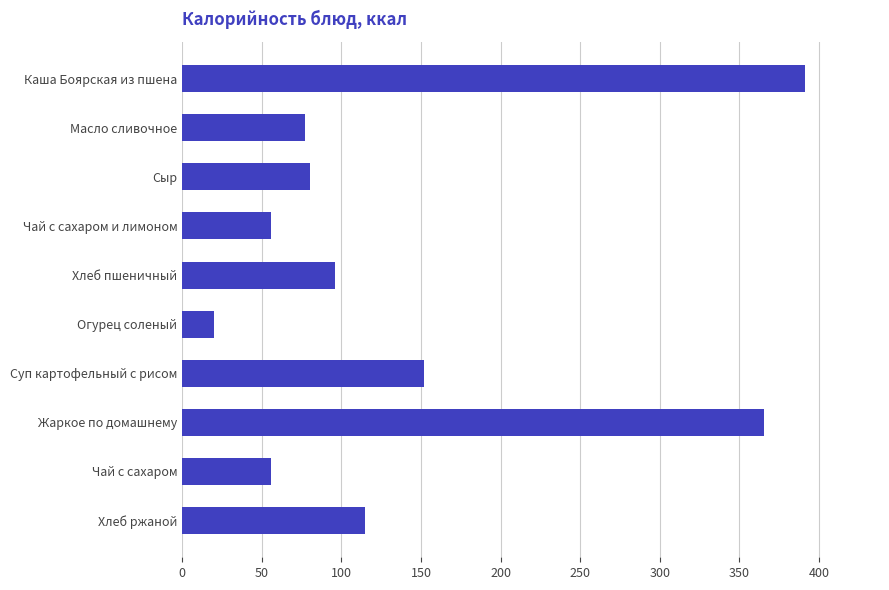

Which category has the highest value across all series?

Каша Боярская из пшена